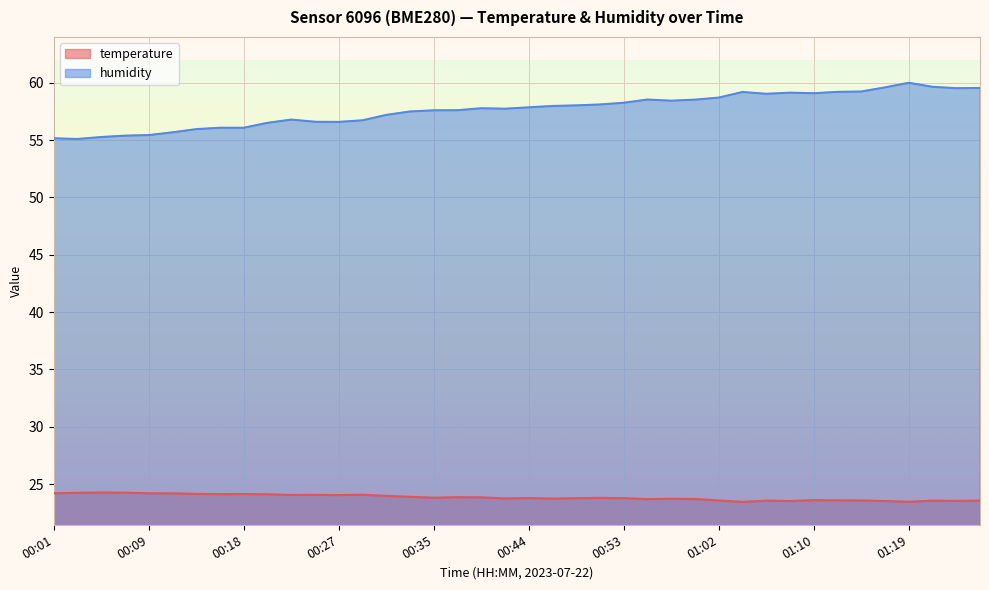

Between 00:57 and 01:12, which series saw the biggest shift?

humidity